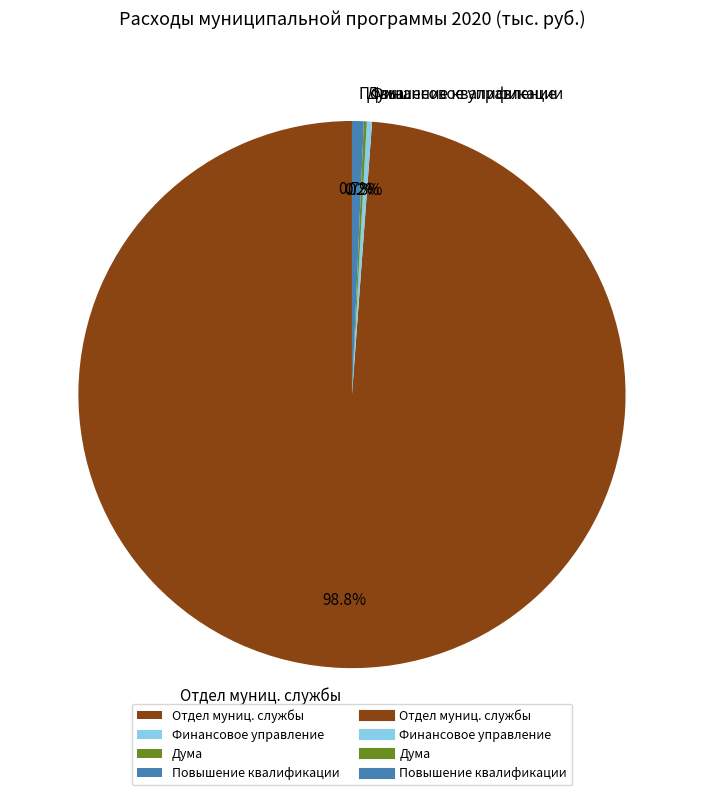

Is there a majority slice in this chart?

Yes